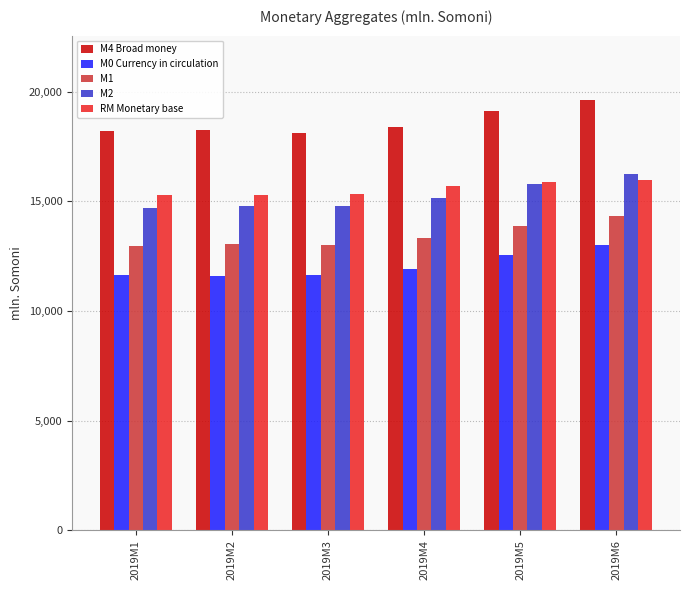

What is the approximate value of RM Monetary base at 2019M1?

15305.2